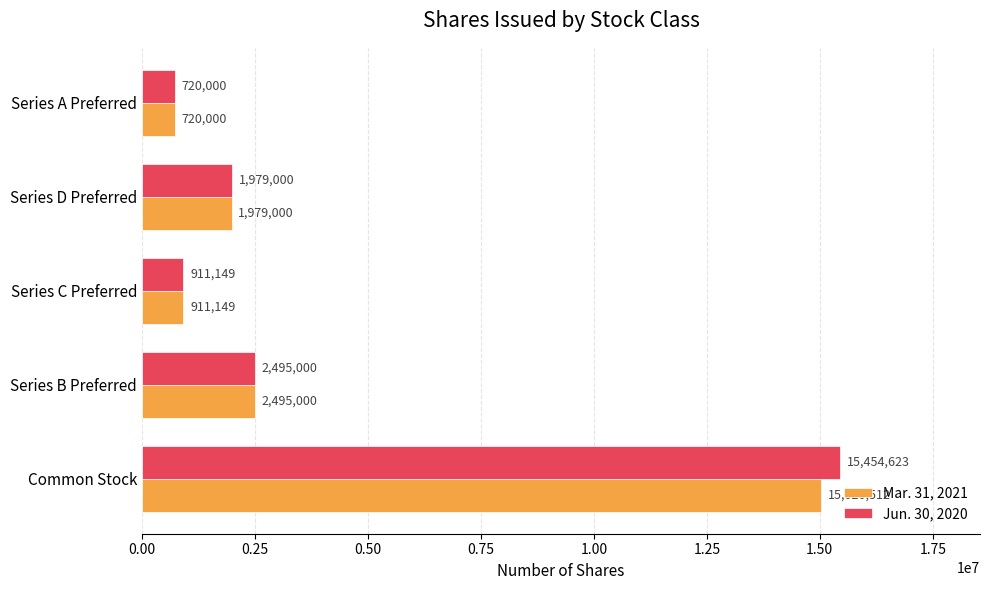

What are all the series names shown in the legend?

Mar. 31, 2021, Jun. 30, 2020